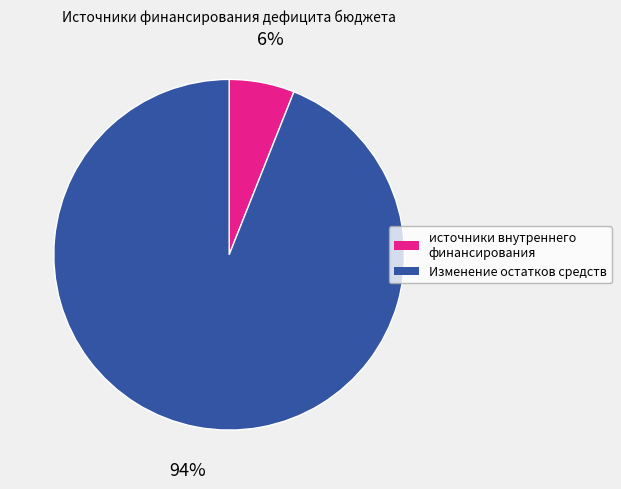

Which slice is the smallest?

источники внутреннего финансирования